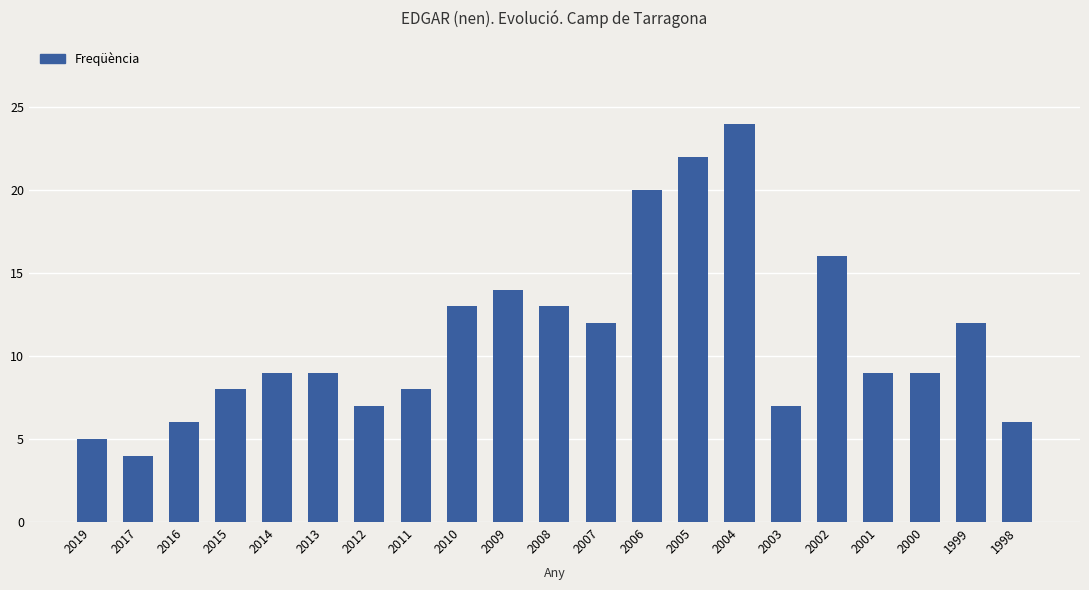

What is the change in value from 2013 to 2007?

+3